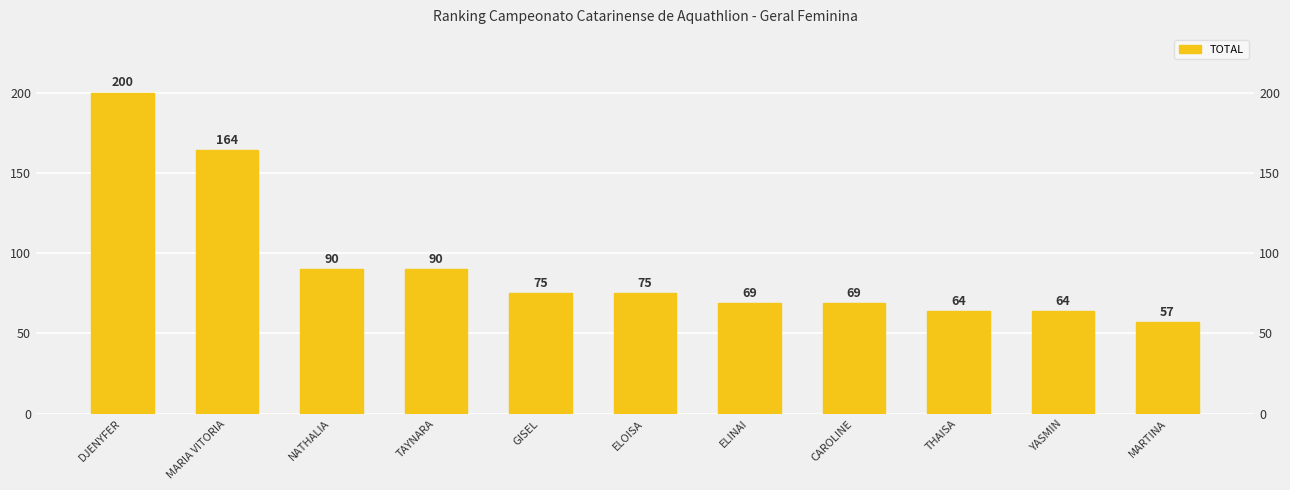

True or false: the data shows 64 at THAISA.

True